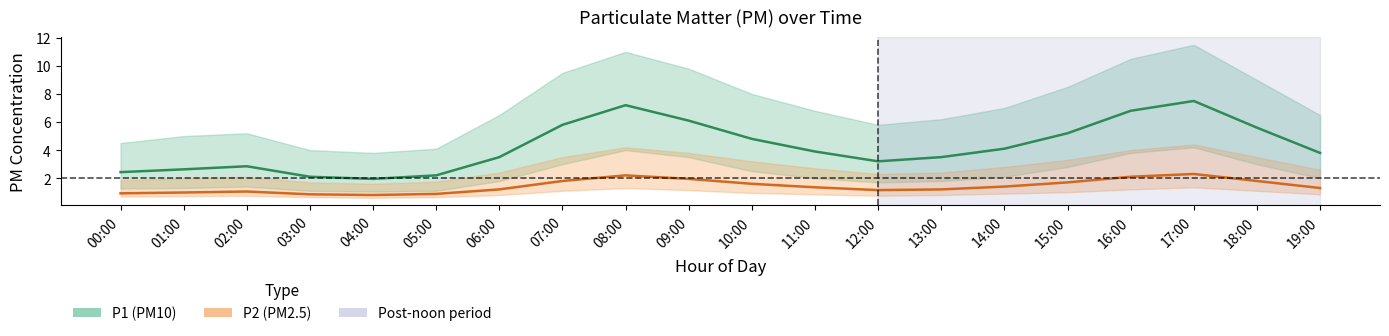

List the series in order of their overall mean, highest first.

P1 (PM10), P2 (PM2.5)